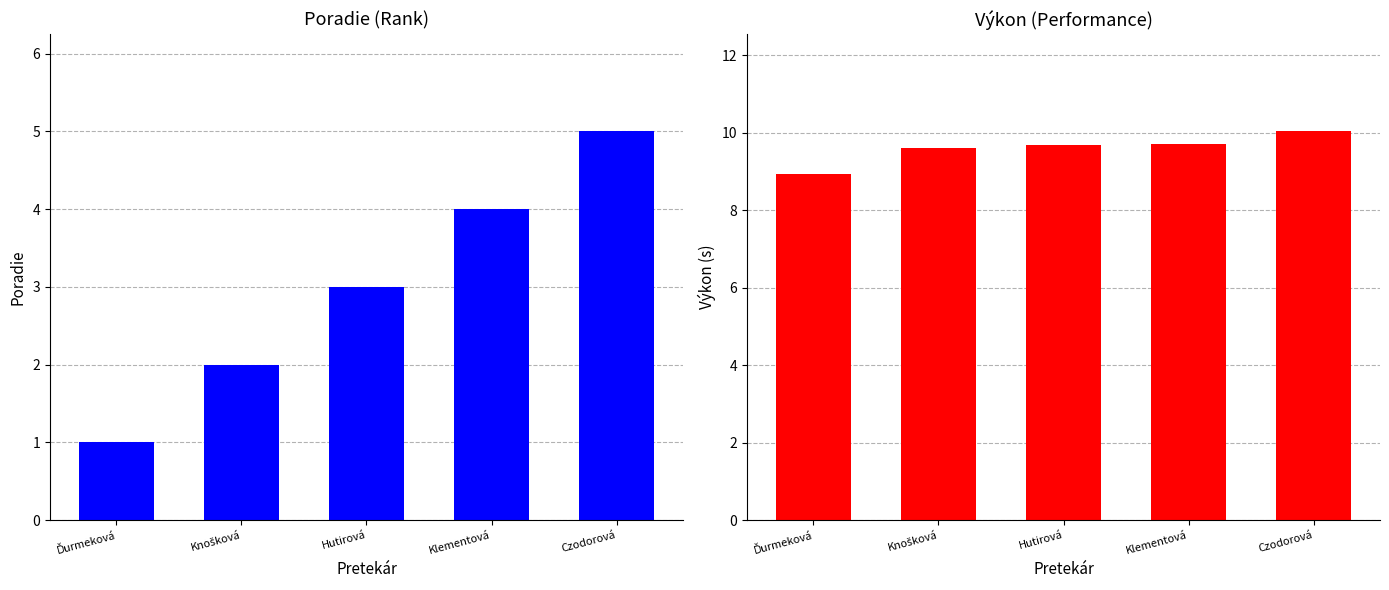

What are all the series names shown in the legend?

Poradie, Výkon